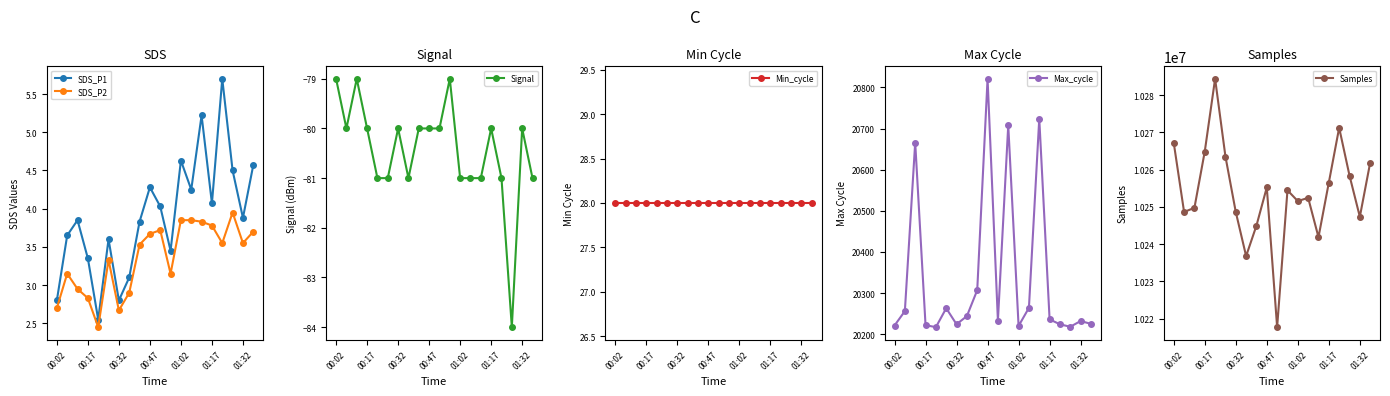

The SDS_P1 series shows 7.5 at 19. True or false?

False